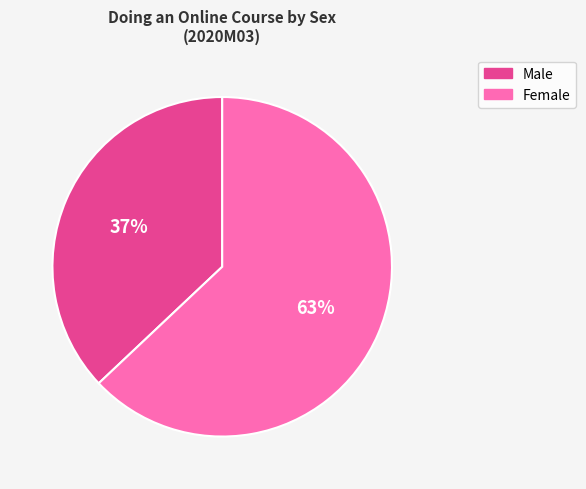

Does any single category account for the majority?

Yes